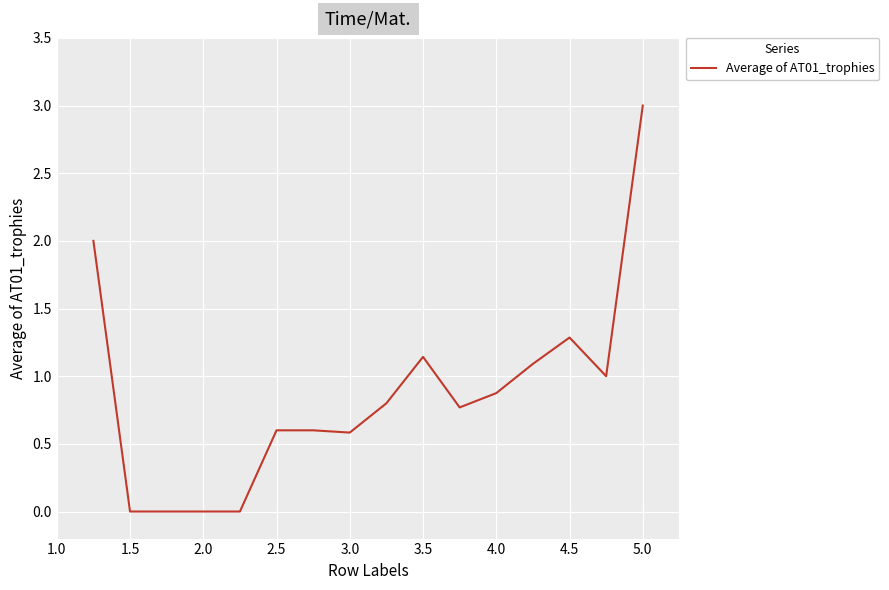

What is the greatest value displayed?

3.0